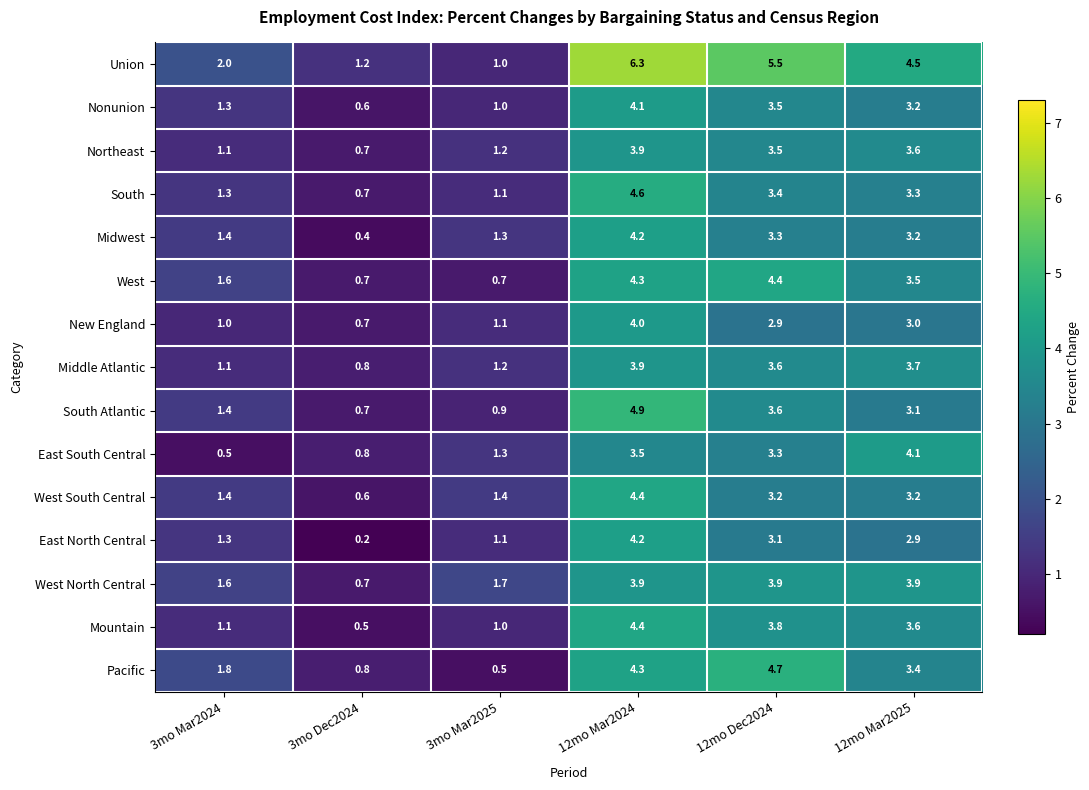

Between 3mo Mar2024 and 3mo Dec2024, which series saw the biggest shift?

East North Central